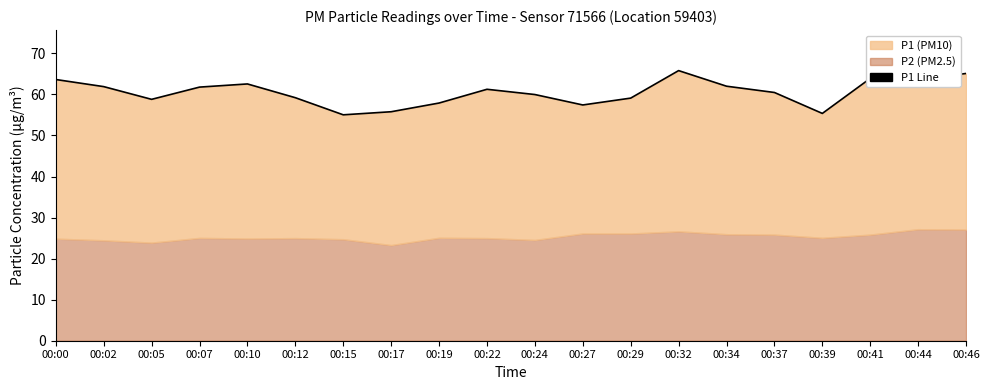

What is the value of the 16th point from the left?

60.5